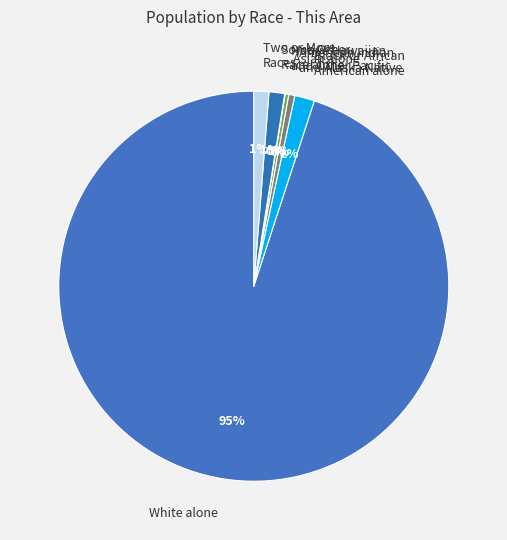

To the nearest percent, what portion does Two or More Races represent?

1%